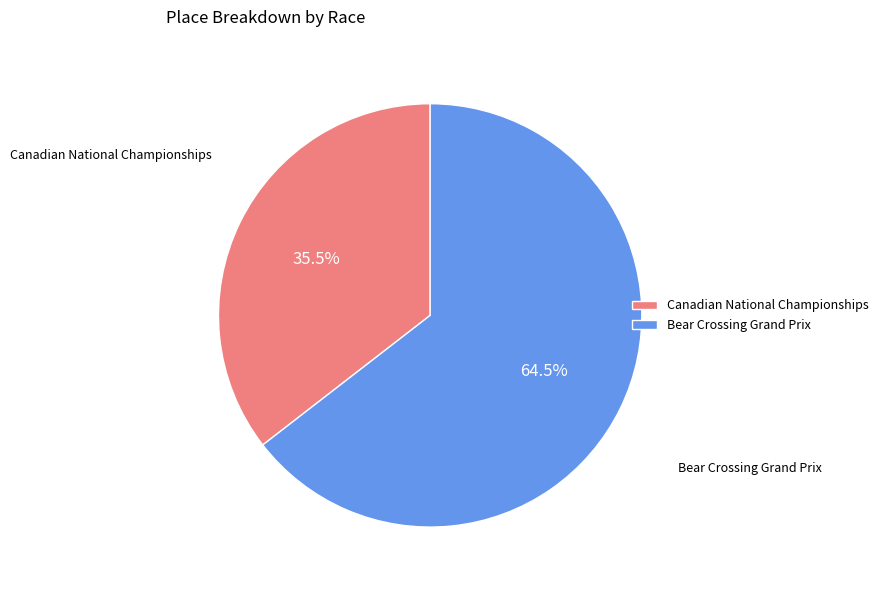

Is there any slice that represents more than half of the pie?

Yes